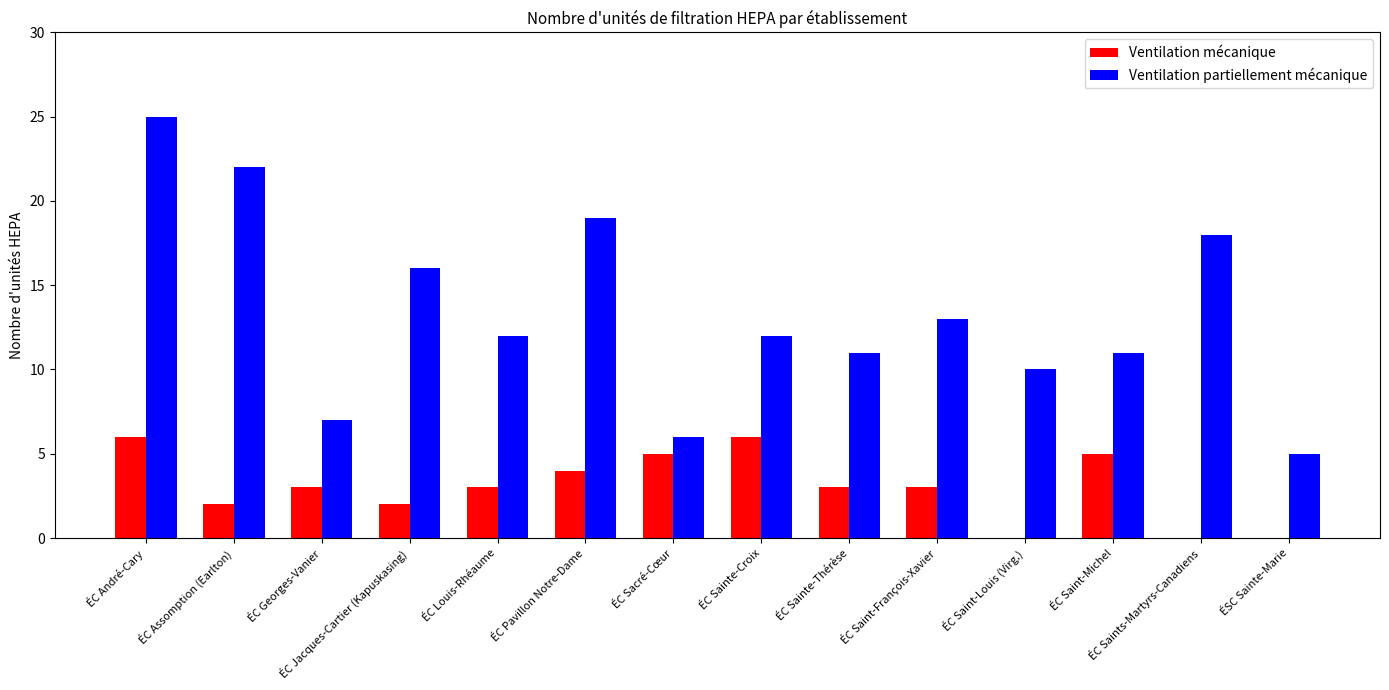

What is the sum of all Ventilation mécanique values?

42